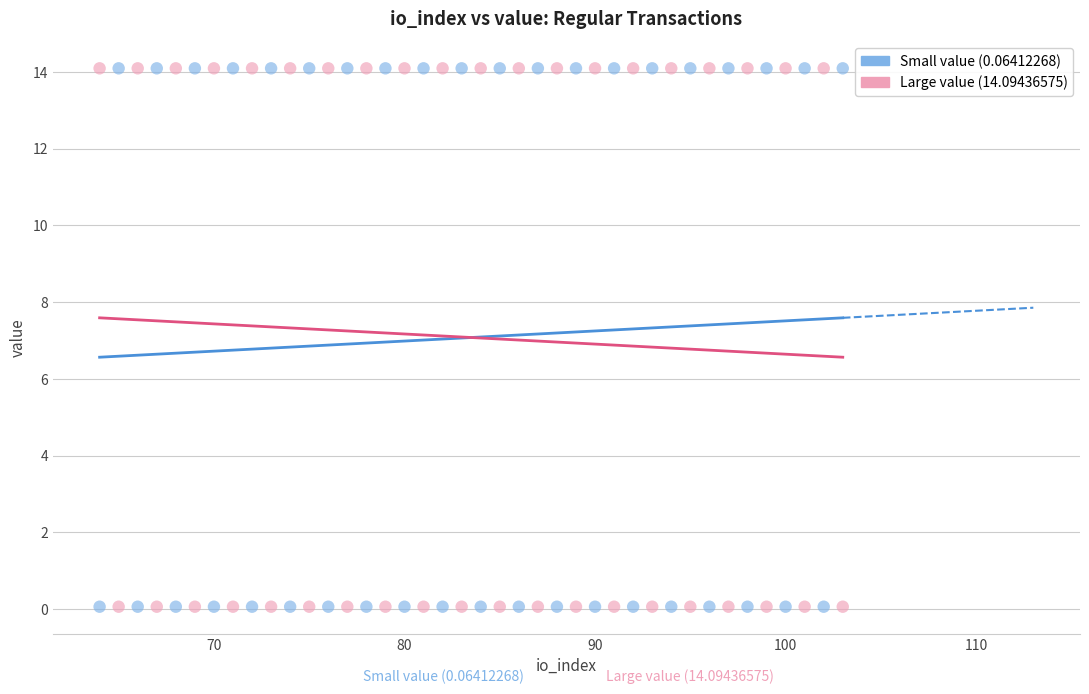

What is the X range (max minus min) for the scatter plot?

39.0